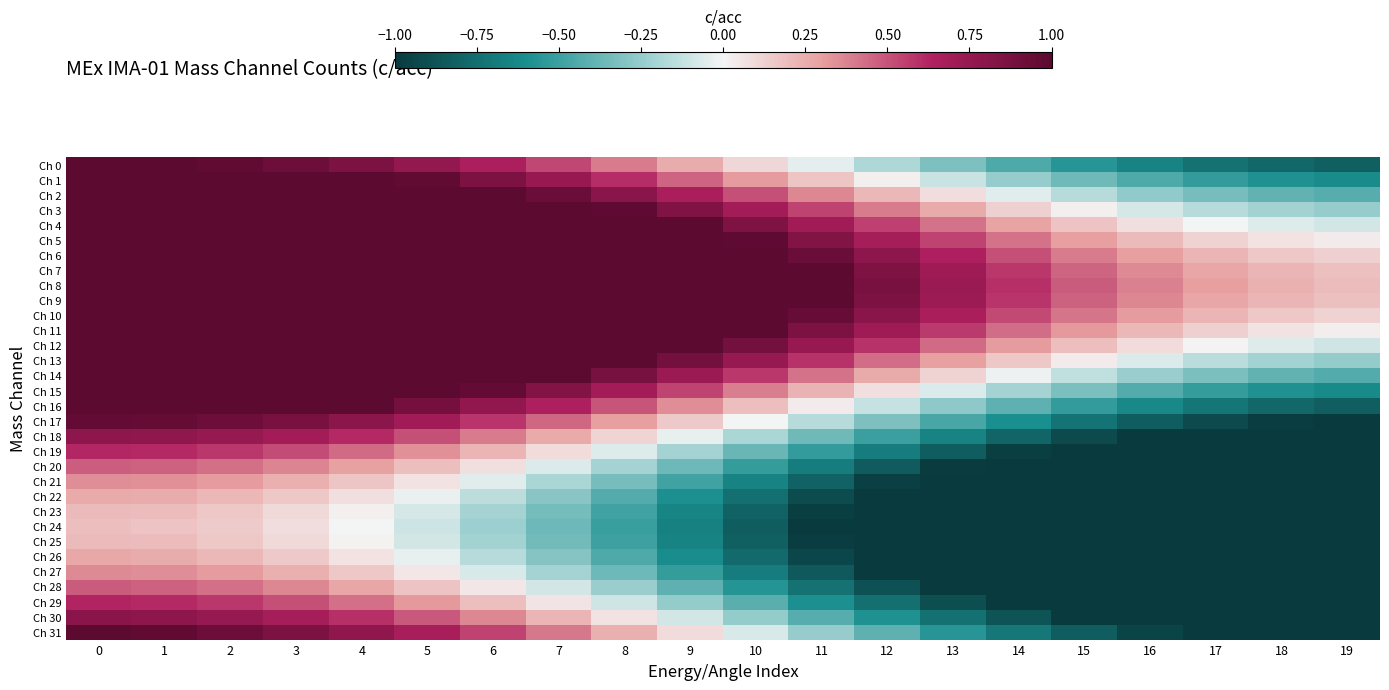

Which series has the largest total across all categories?

Ch 8